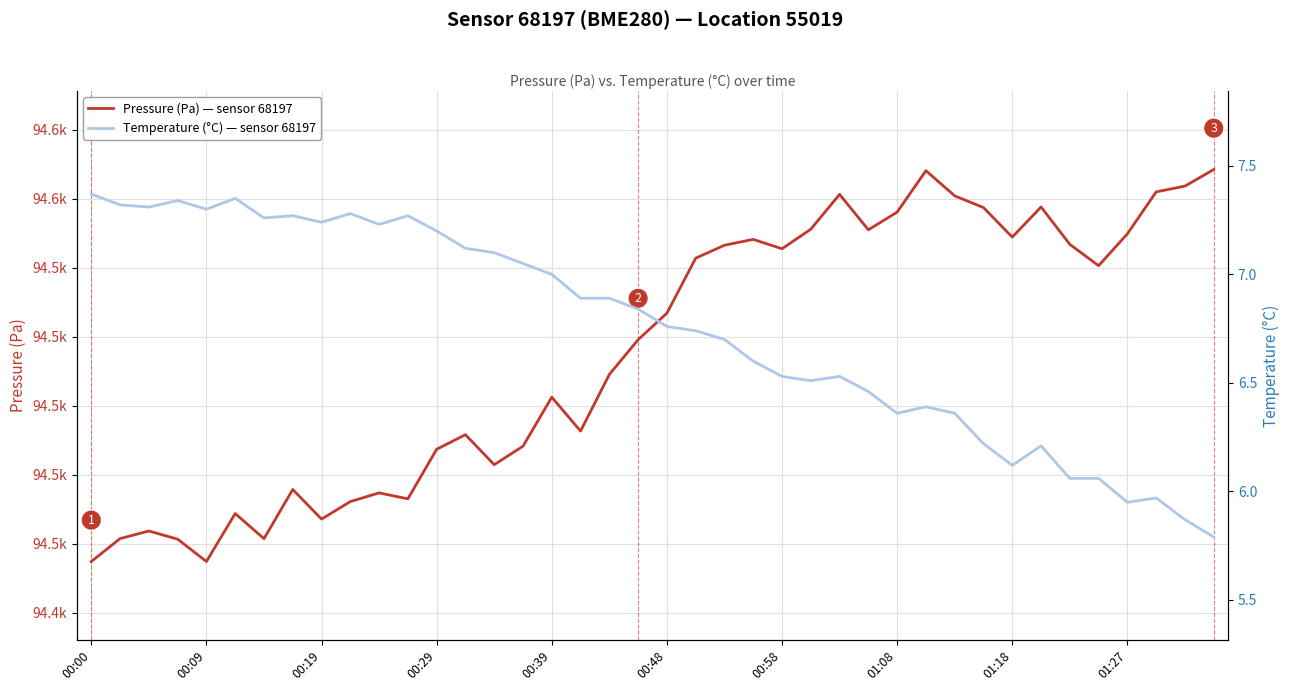

Reading left to right, transcribe all the data shown in this chart.

Pressure (Pa): 94443.5	94451.8	94454.6	94451.6	94443.5	94460.9	94451.8	94469.6	94458.9	94465.2	94468.4	94466.2	94484.2	94489.5	94478.6	94485.3	94503.1	94490.8	94511.3	94523.9	94533.6	94553.5	94558.2	94560.3	94556.9	94564.0	94576.6	94563.8	94570.2	94585.2	94576.1	94571.8	94561.1	94572.1	94558.5	94550.8	94562.3	94577.5	94579.6	94585.6
Temperature (°C): 7.4	7.3	7.3	7.3	7.3	7.3	7.3	7.3	7.2	7.3	7.2	7.3	7.2	7.1	7.1	7.0	7.0	6.9	6.9	6.8	6.8	6.7	6.7	6.6	6.5	6.5	6.5	6.5	6.4	6.4	6.4	6.2	6.1	6.2	6.1	6.1	6.0	6.0	5.9	5.8